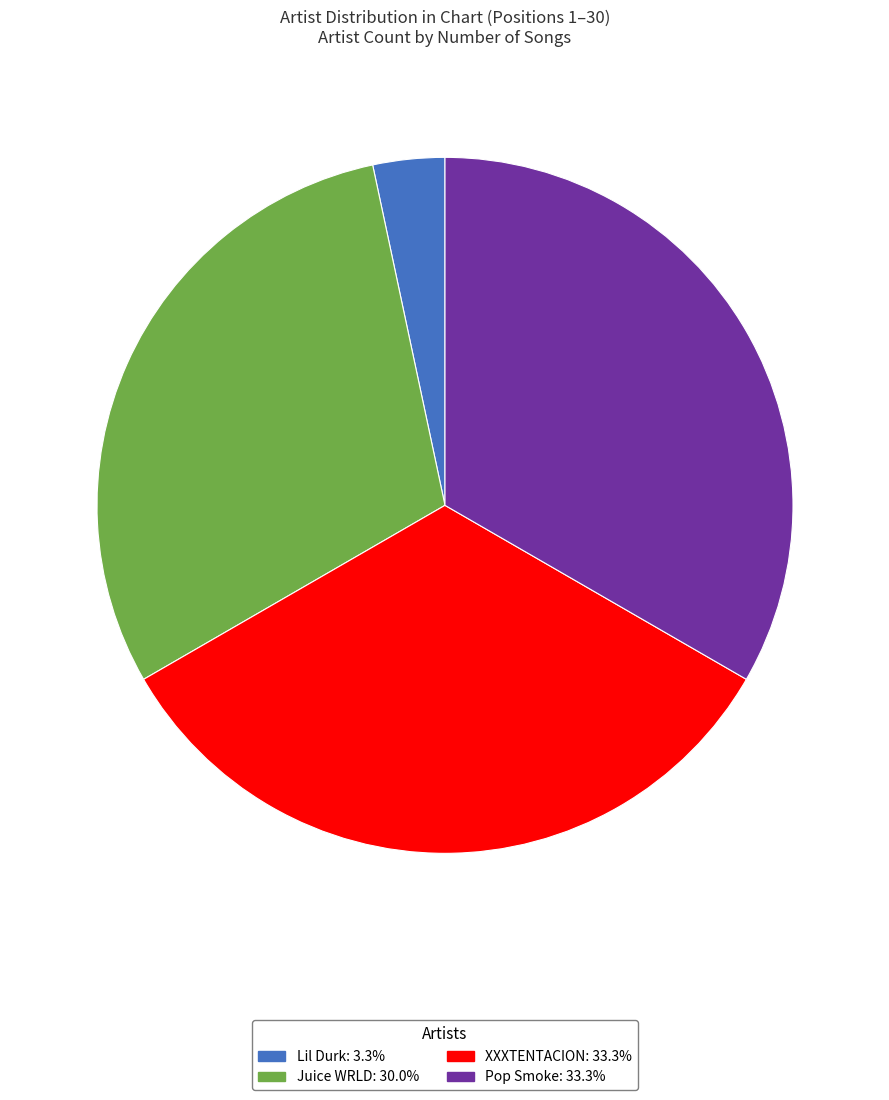

Do Juice WRLD and Lil Durk together represent more than half of the pie?

No